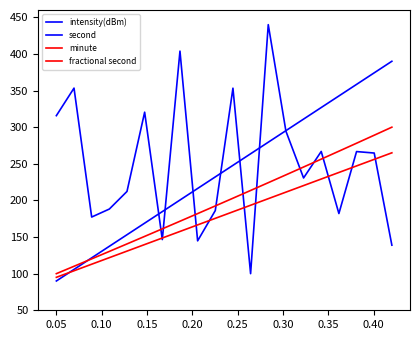

Does the chart have visible grid lines?

No